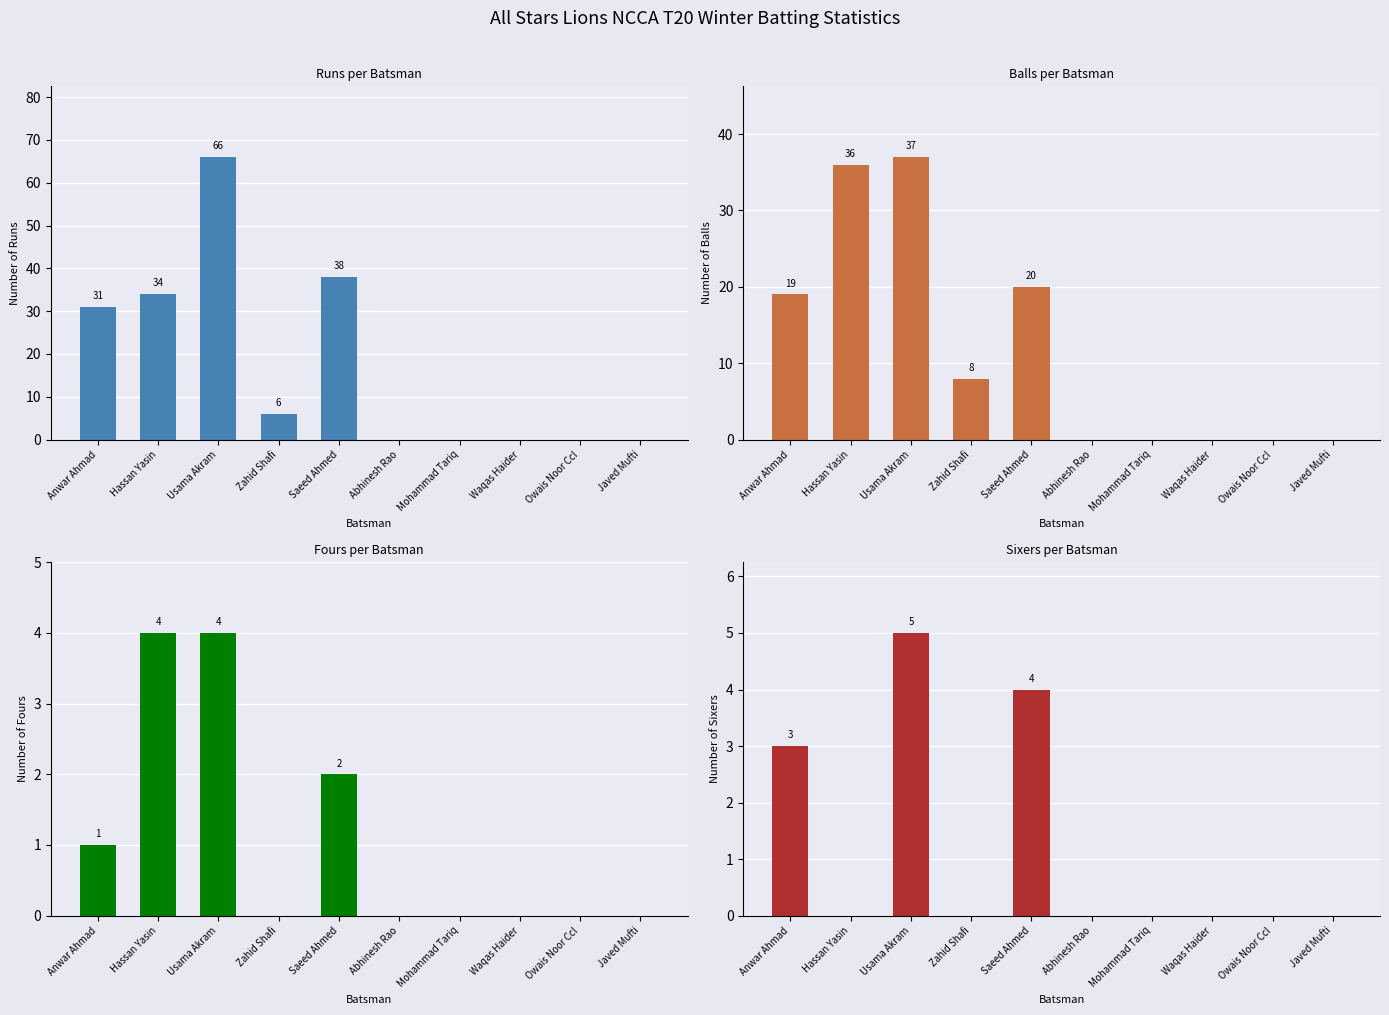

What is the label of the 4th bar from the right?

Mohammad Tariq